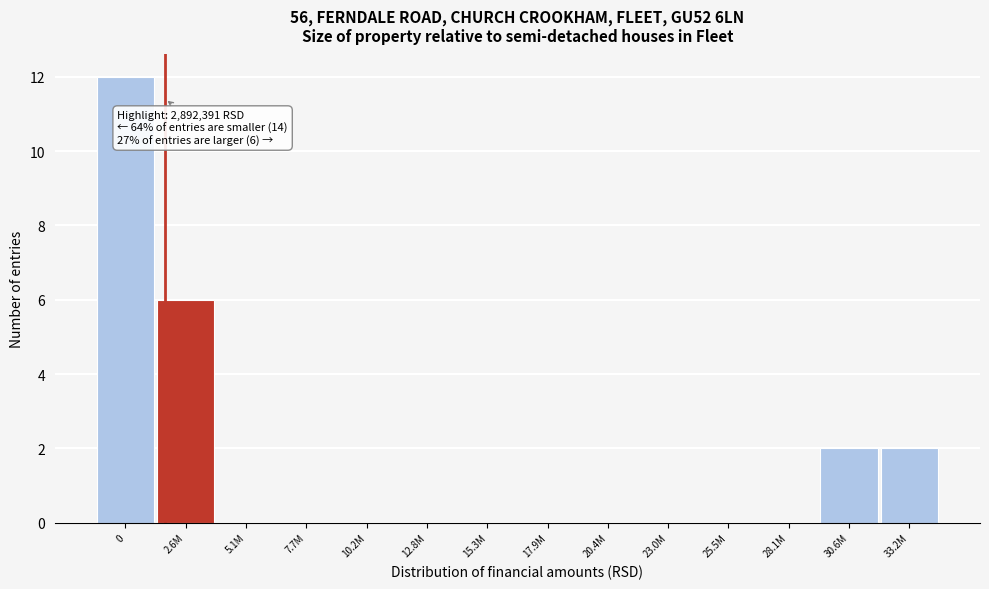

Reading left to right, transcribe all the data shown in this chart.

0=12	2.6M=6	5.1M=0	7.7M=0	10.2M=0	12.8M=0	15.3M=0	17.9M=0	20.4M=0	23.0M=0	25.5M=0	28.1M=0	30.6M=2	33.2M=2